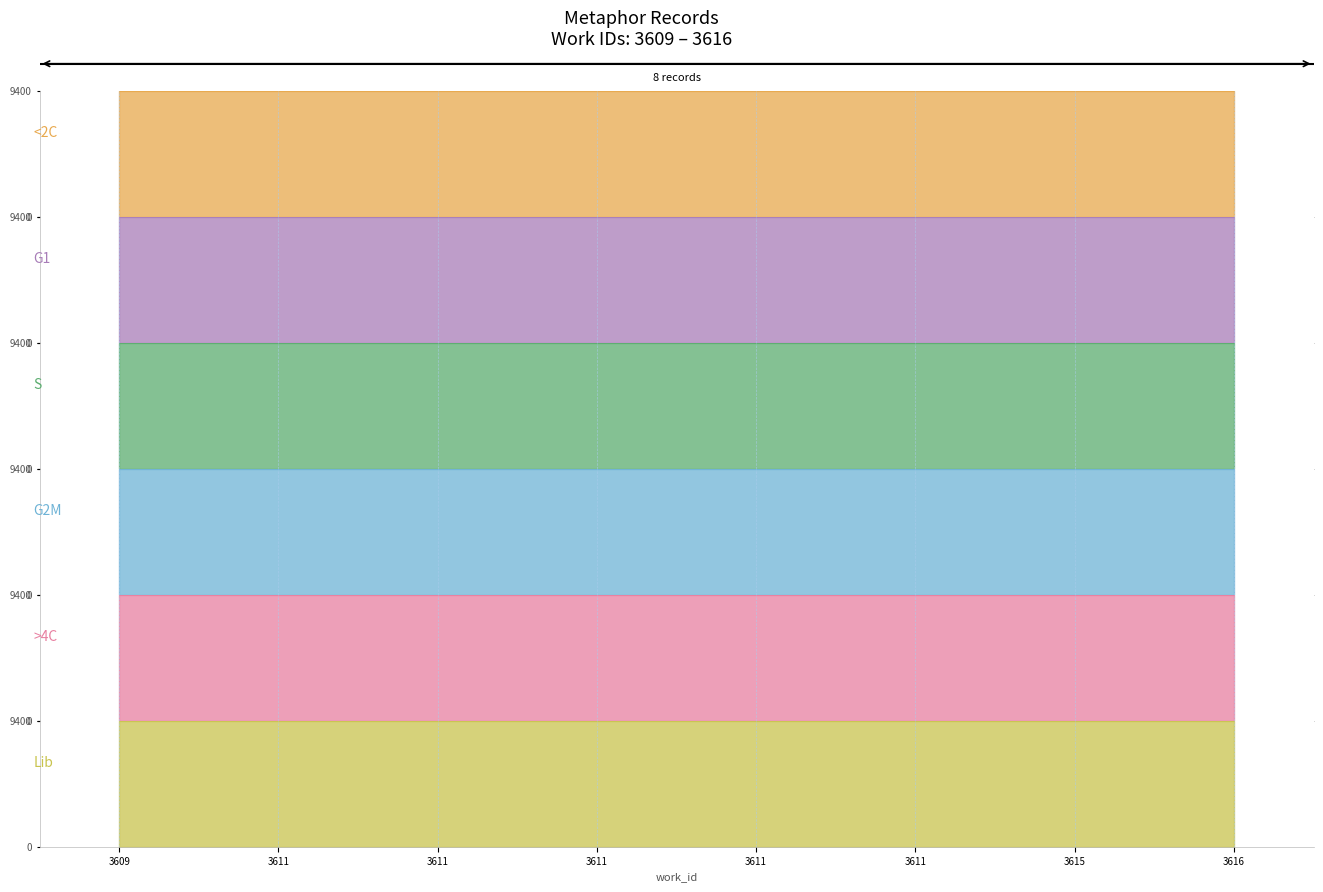

Is it true that G2M equals 4209 at 3611?

False